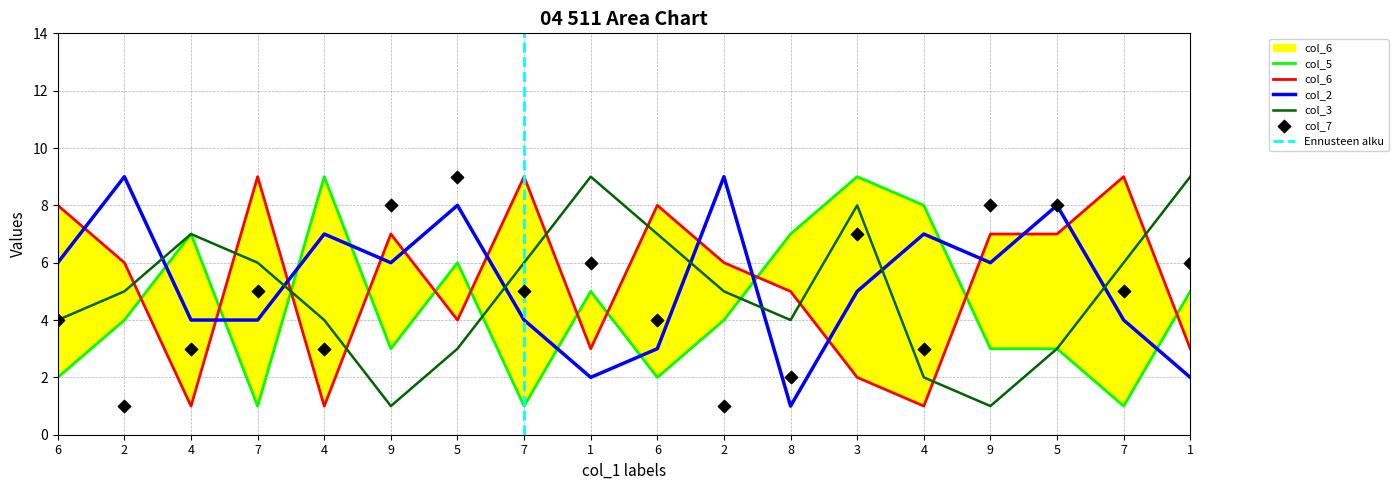

What are all the series names shown in the legend?

col_6, col_7, col_5, col_2, col_3